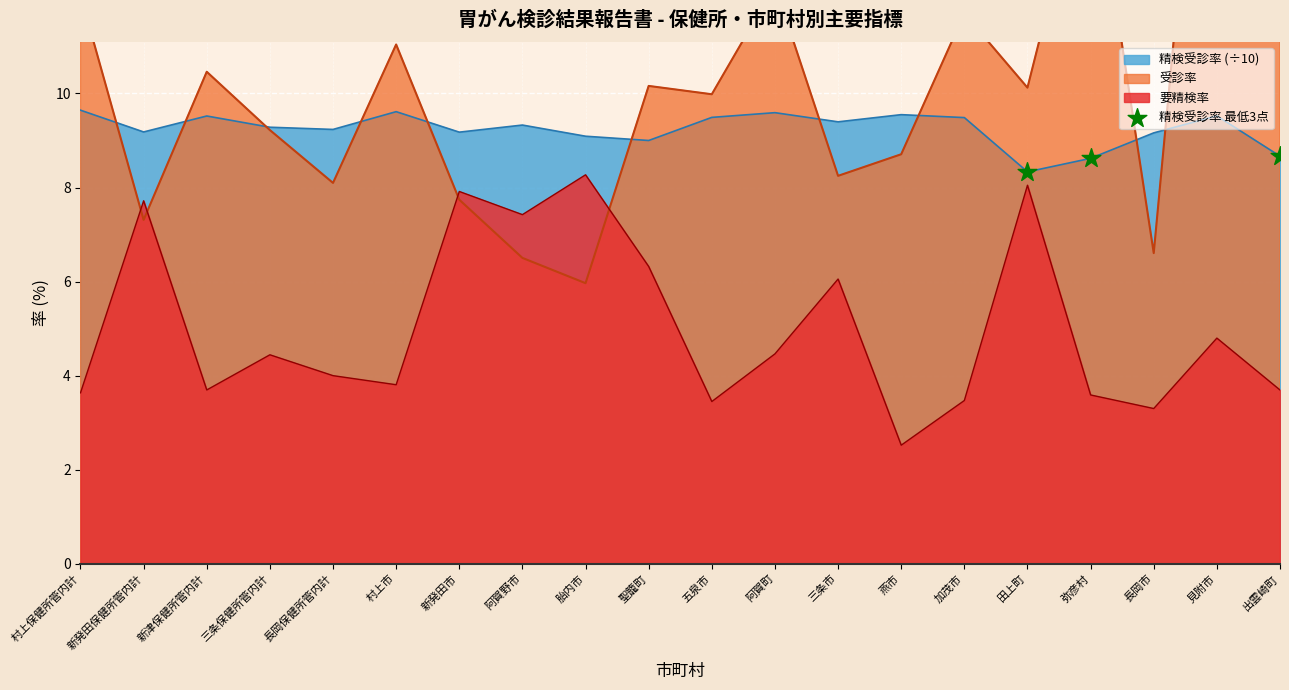

Read the 要精検率 value at 田上町.

8.0